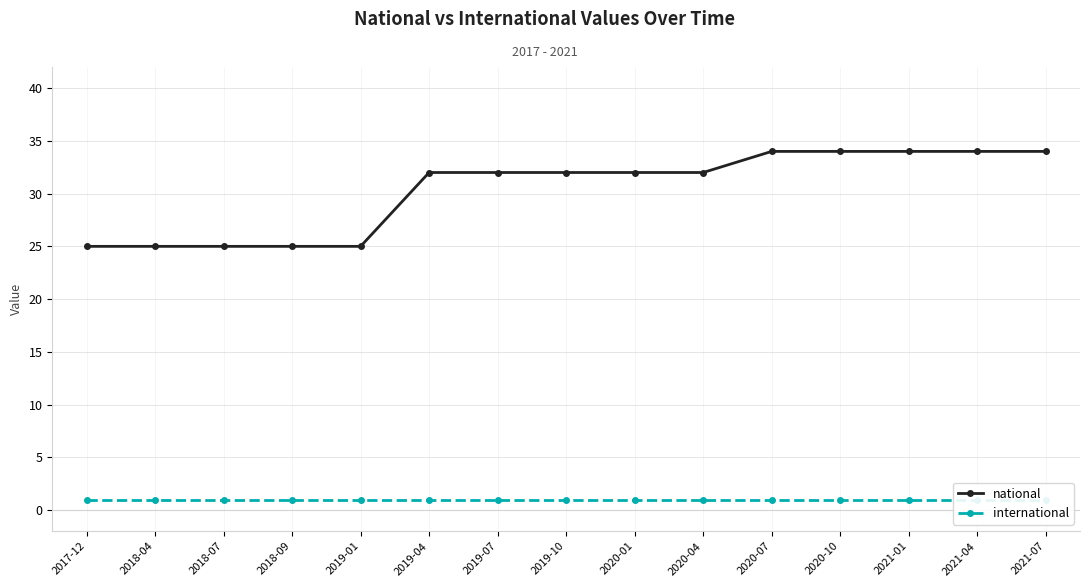

What are all the series names shown in the legend?

national, international